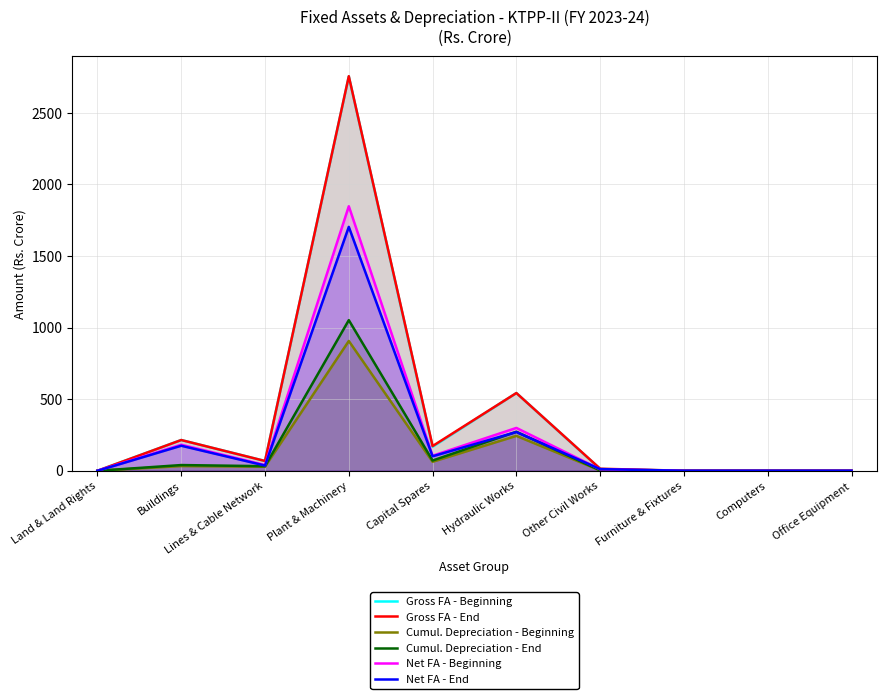

What is the difference between the highest and lowest values at Hydraulic Works?

299.4